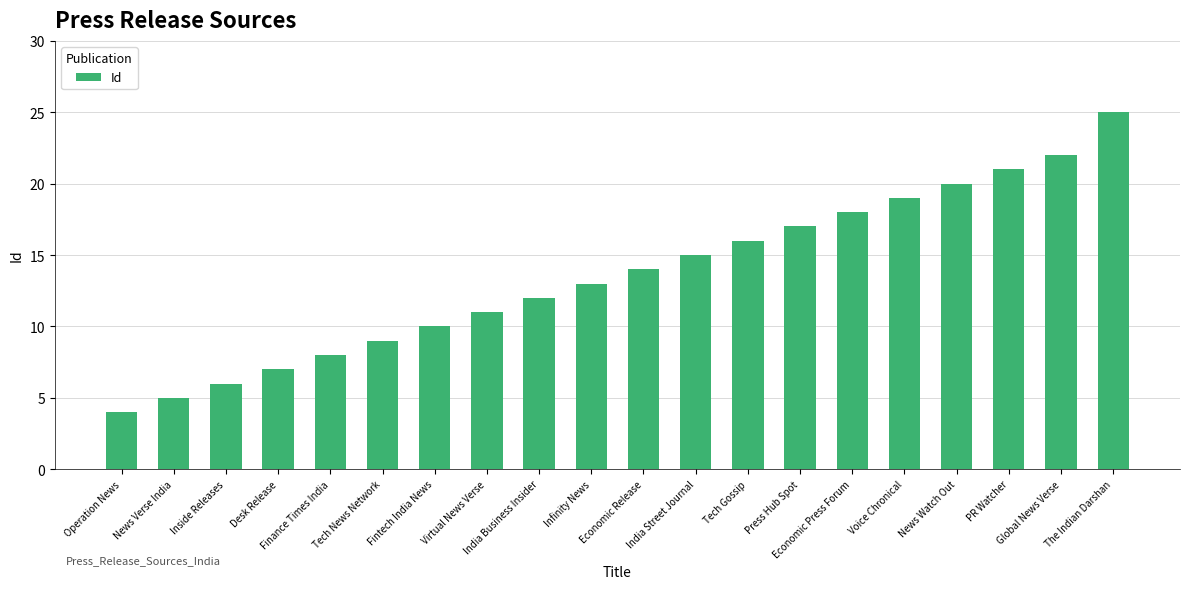

Approximately how many times larger is the value at Press Hub Spot compared to Inside Releases?

2.8